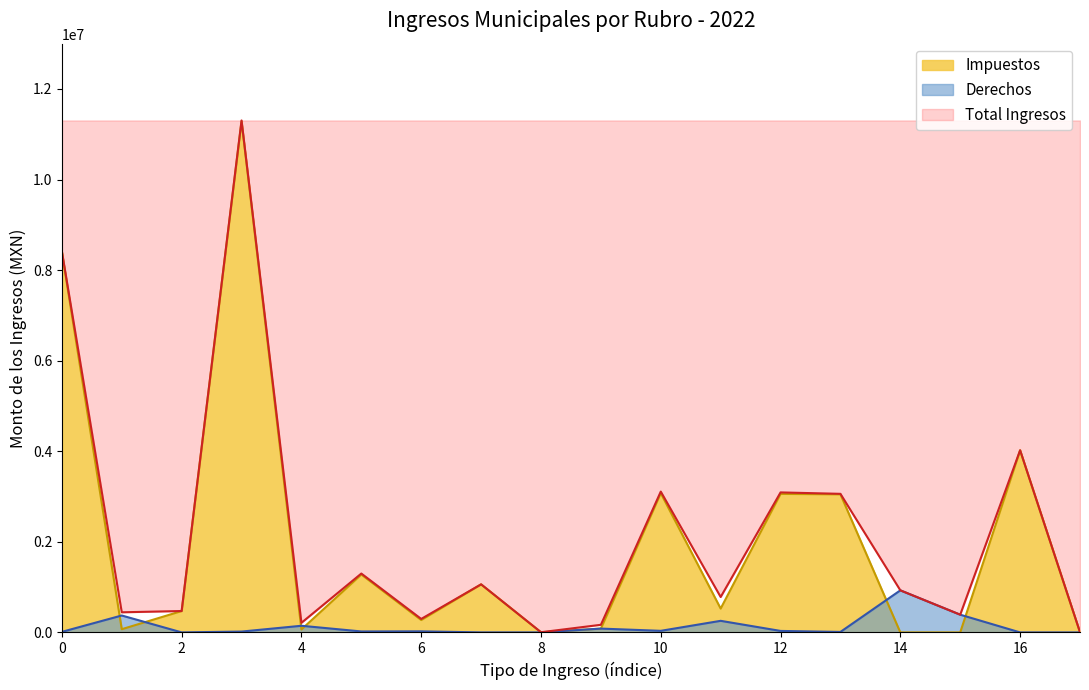

What position from the left is 14?

15